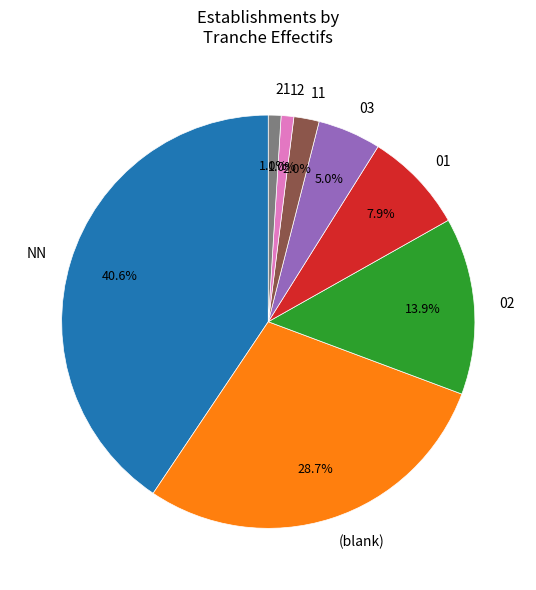

Is the sum of 12 and 03 greater than half?

No